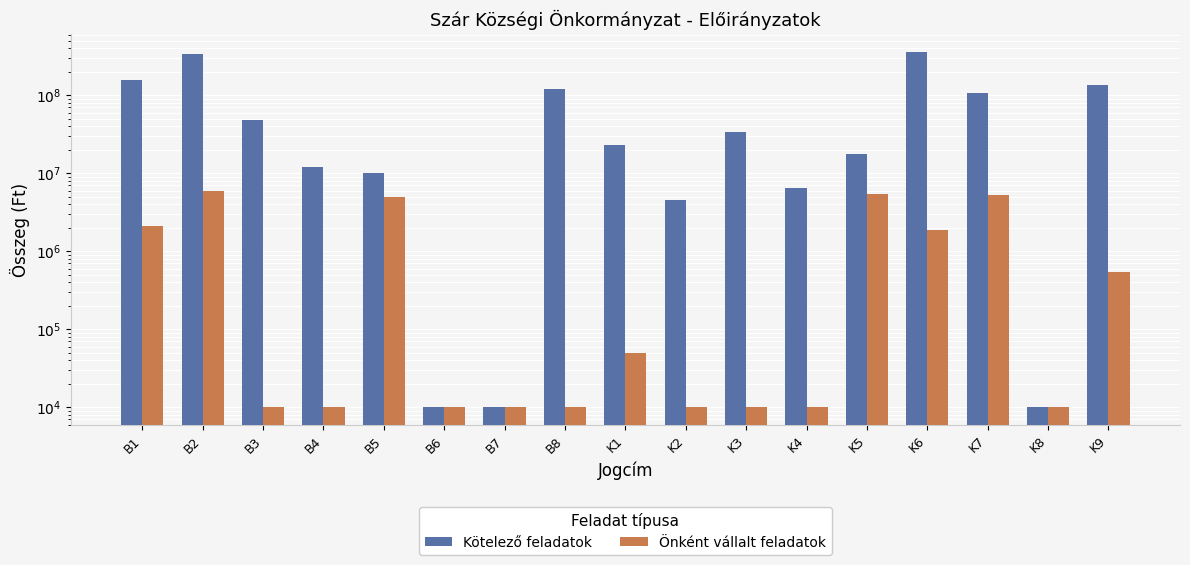

The Kötelező feladatok series shows 358235905 at K6. True or false?

True